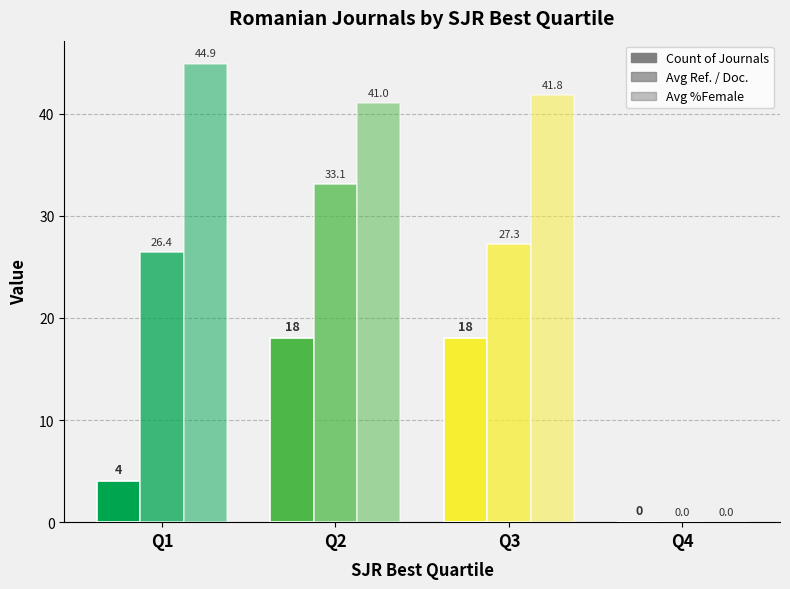

Does the chart contain stacked bars?

No